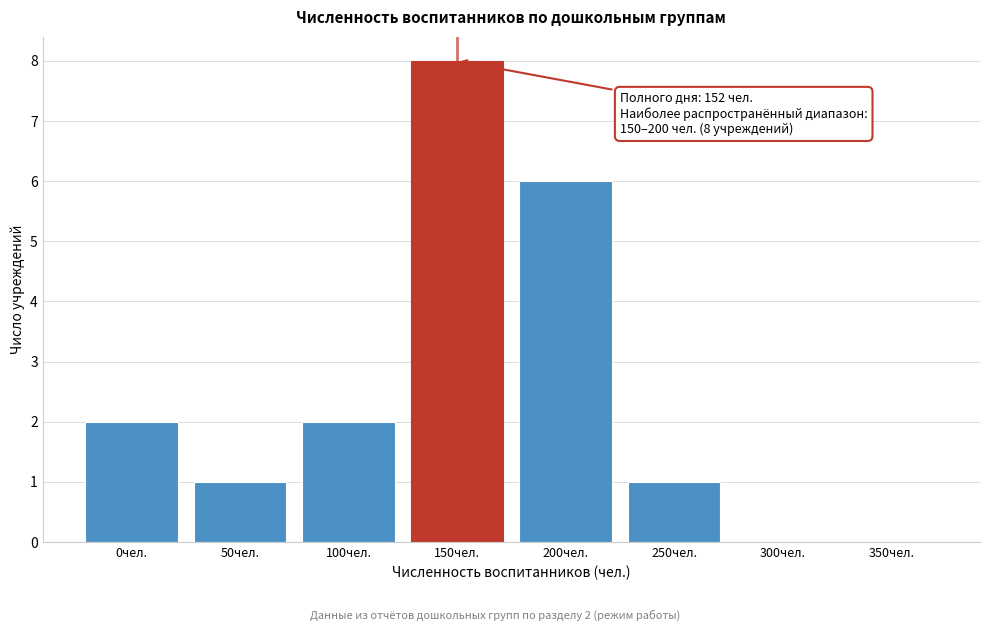

Reading left to right, what are all the values shown in this chart?

0чел.=2	50чел.=1	100чел.=2	150чел.=8	200чел.=6	250чел.=1	300чел.=0	350чел.=0